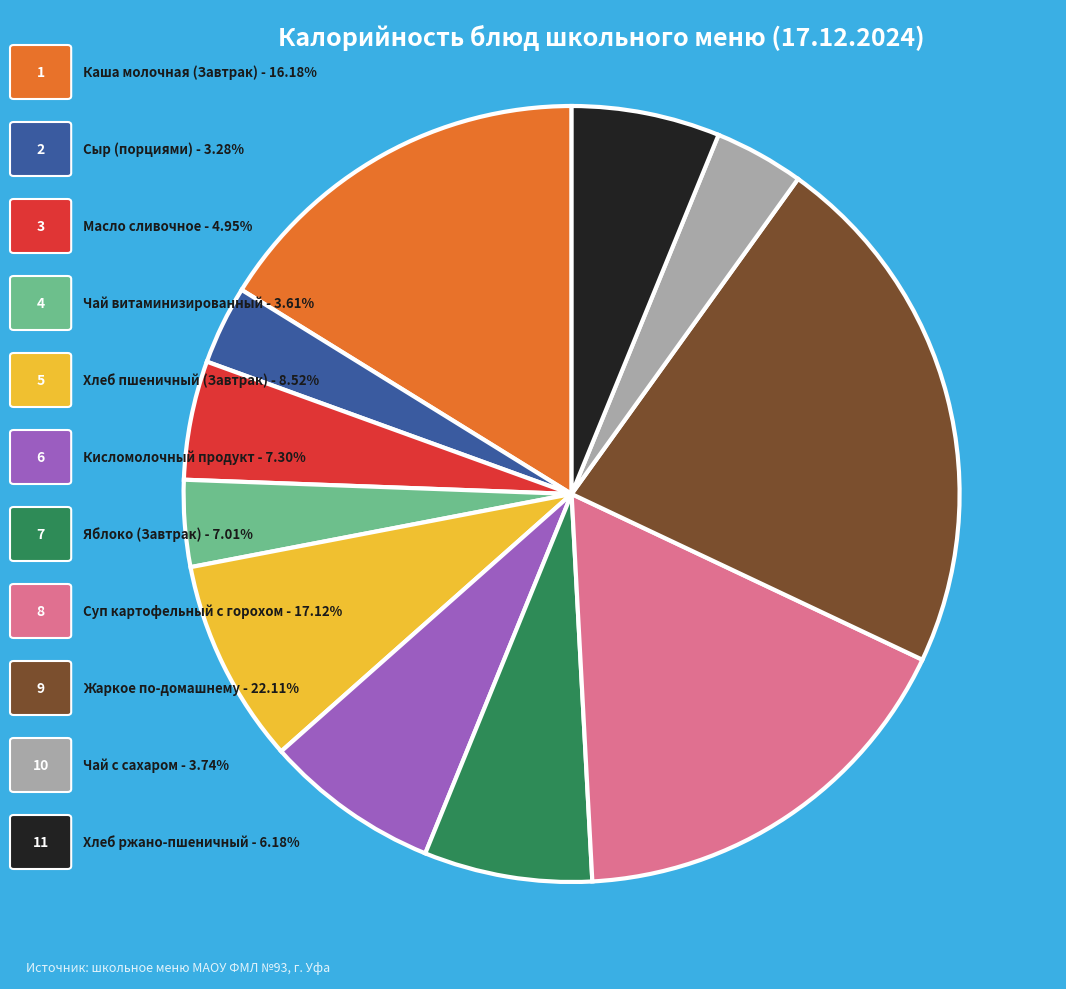

How many segments does this pie chart have?

11